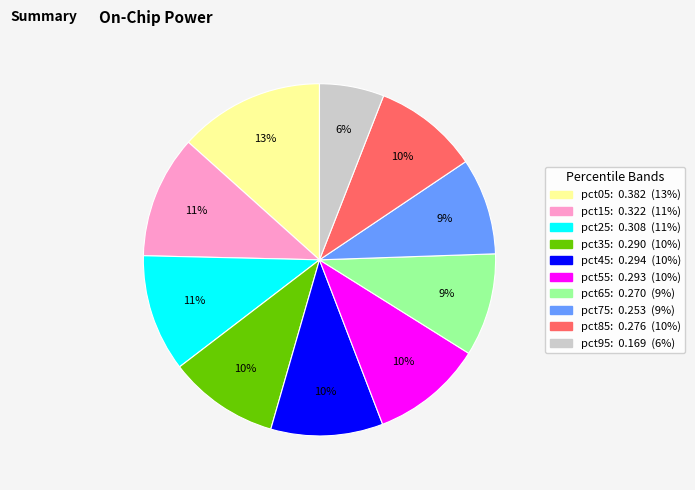

Is it true that pct65 is 9% of the pie?

True